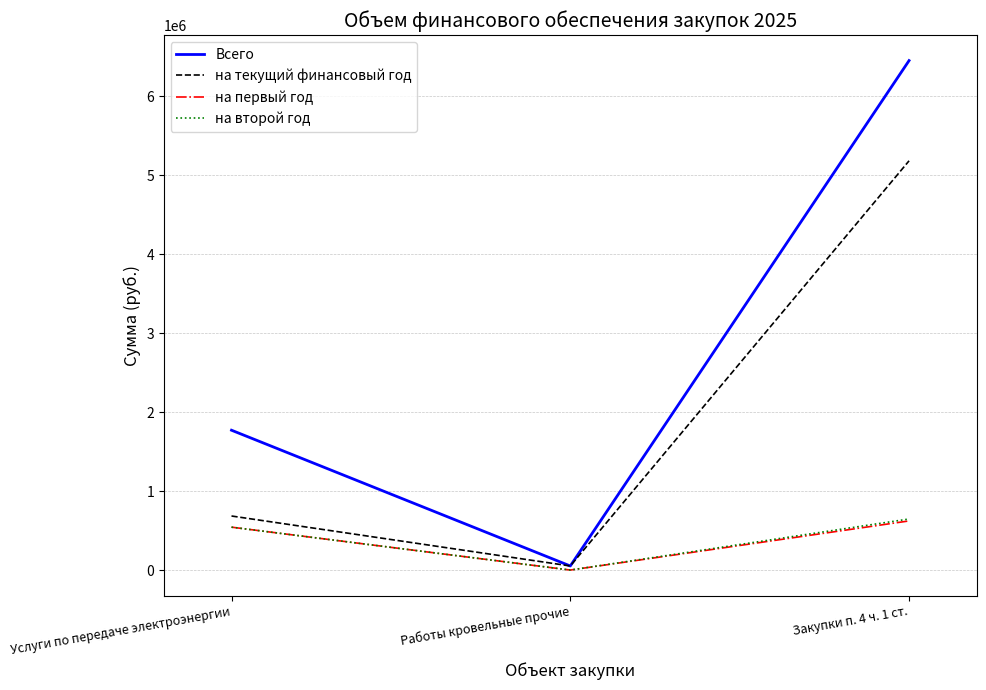

Reading left to right, what are all the values shown in this chart?

Всего: 1771153.6	51690.8	6452679.9
на текущий финансовый год: 684653.6	51690.8	5183404.9
на первый год: 543250.0	0.0	622395.0
на второй год: 543250.0	0.0	646880.0